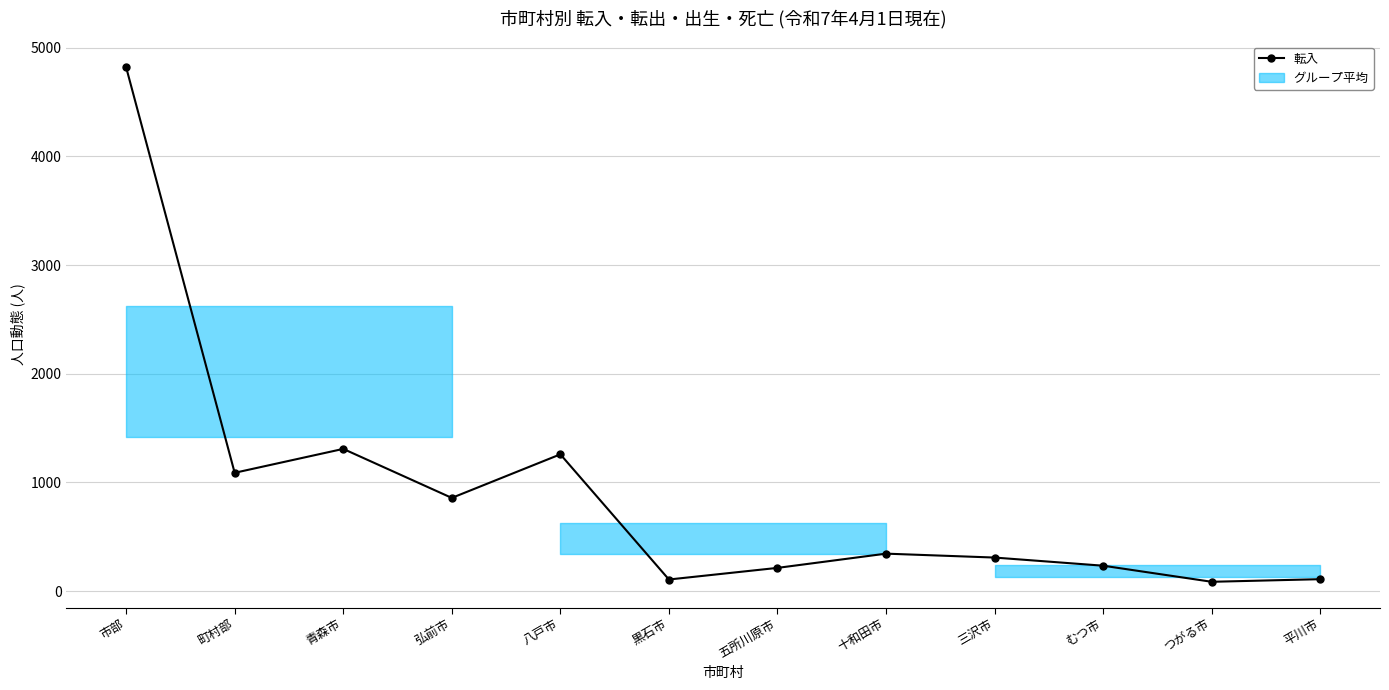

Count the number of categories in the chart.

12